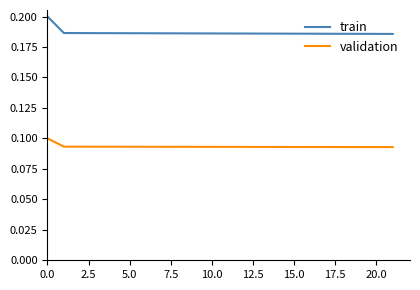

List the series in order of their overall mean, highest first.

train, validation